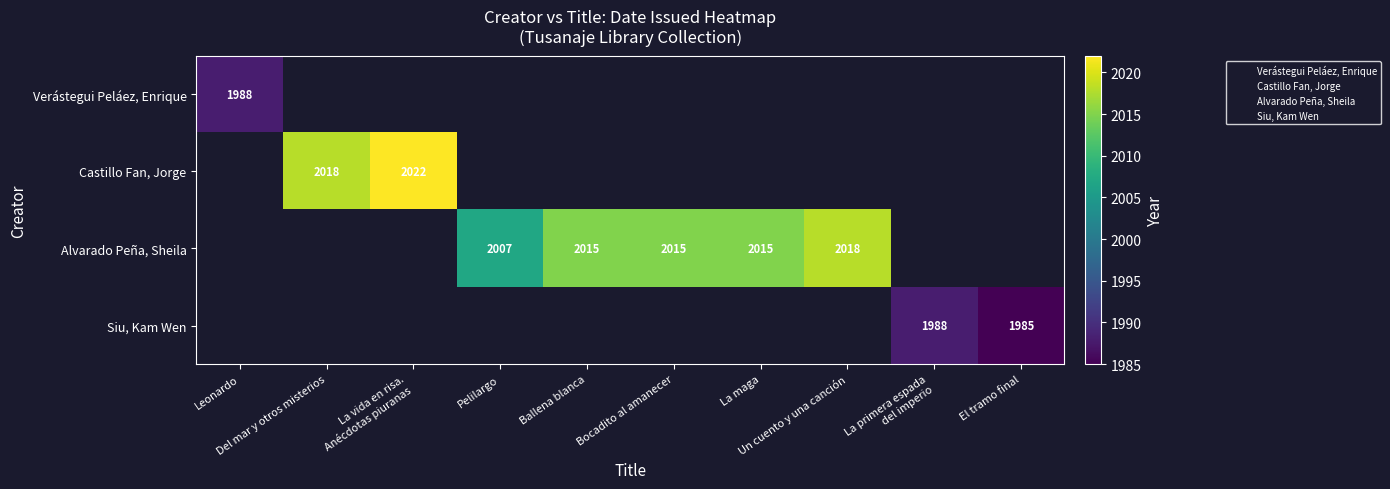

Which category has the highest value in the Castillo Fan, Jorge series?

La vida en risa. Anécdotas piuranas